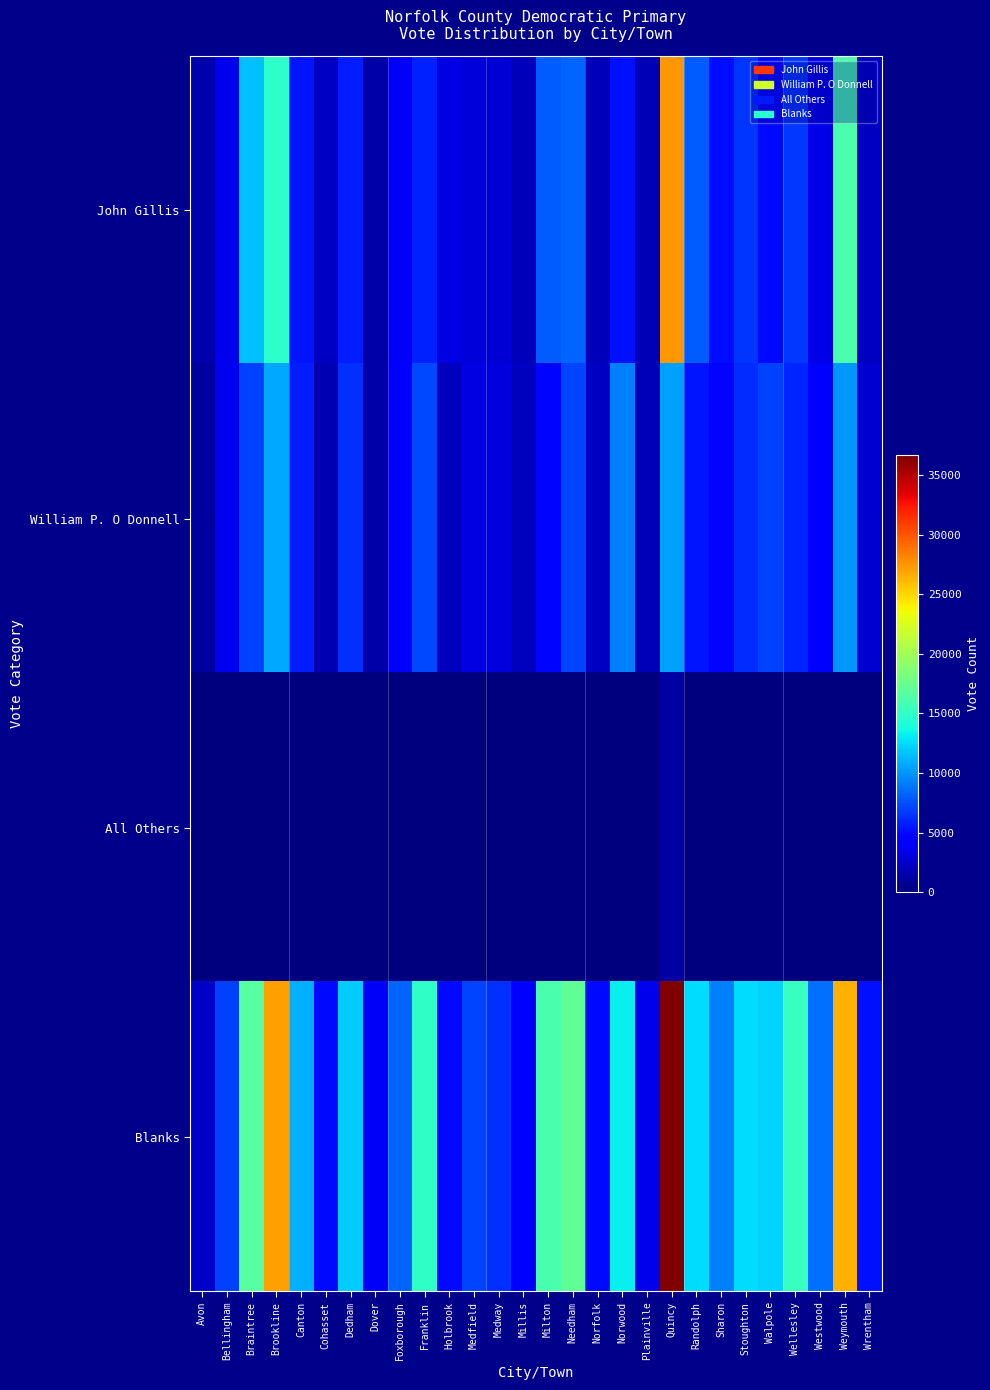

What is the spread (max minus min) of values at Millis?

4281